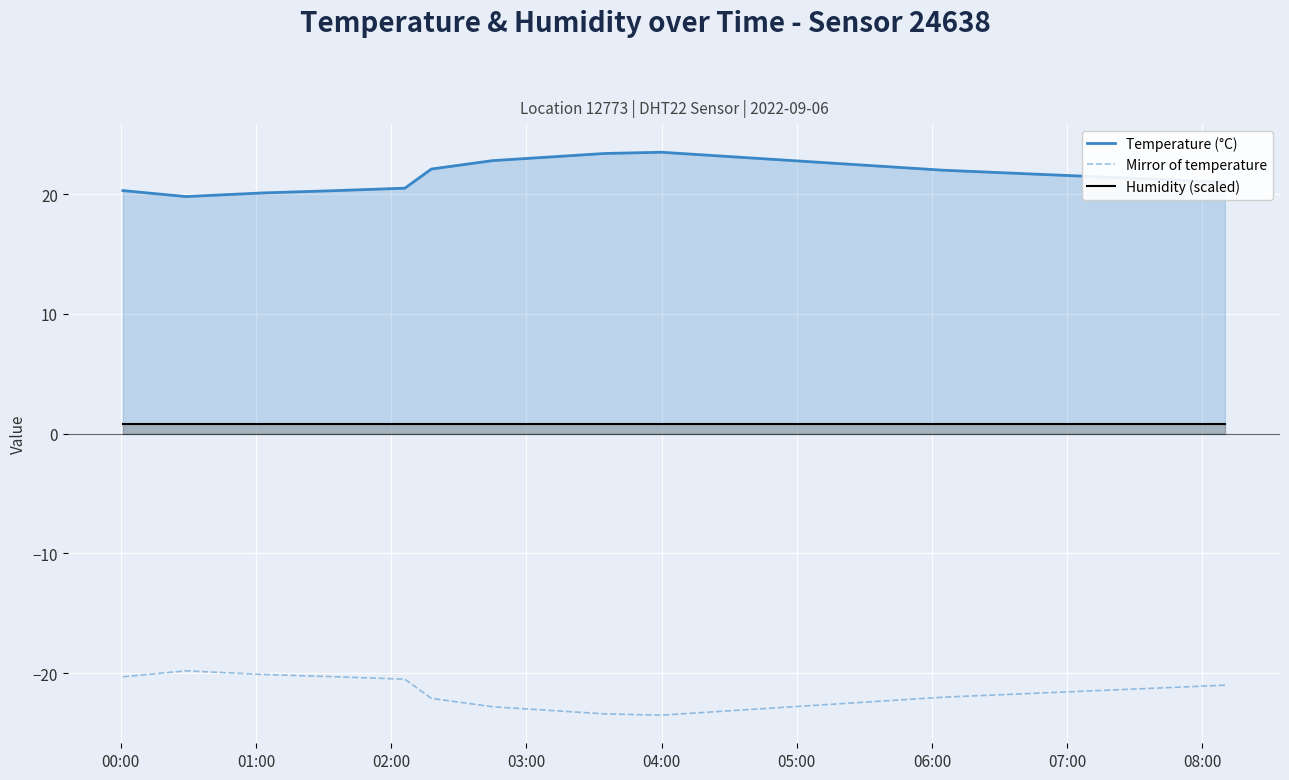

Does the chart display data point markers on the line(s)?

No